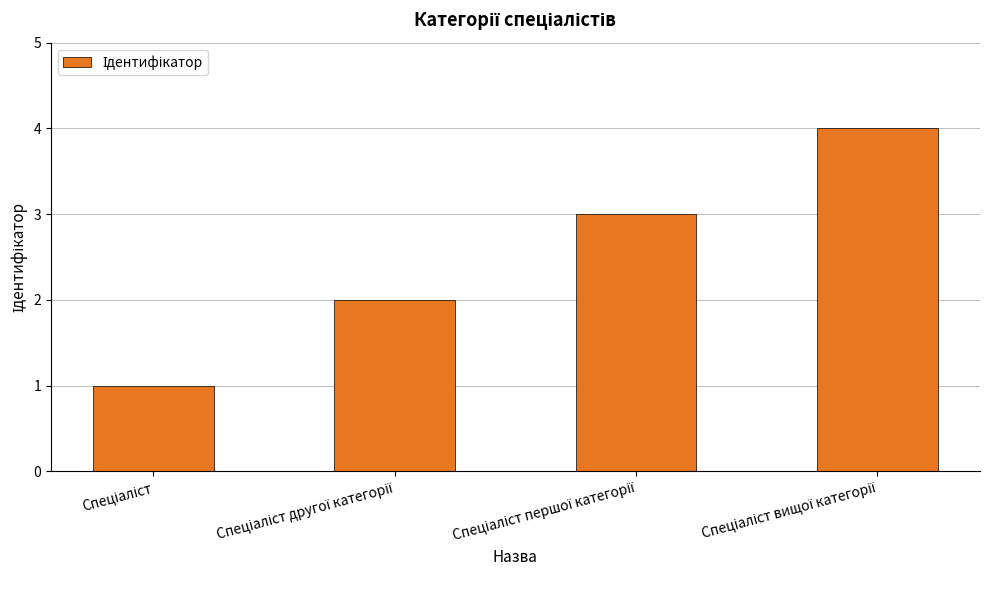

Reading left to right, what are all the values shown in this chart?

1	2	3	4